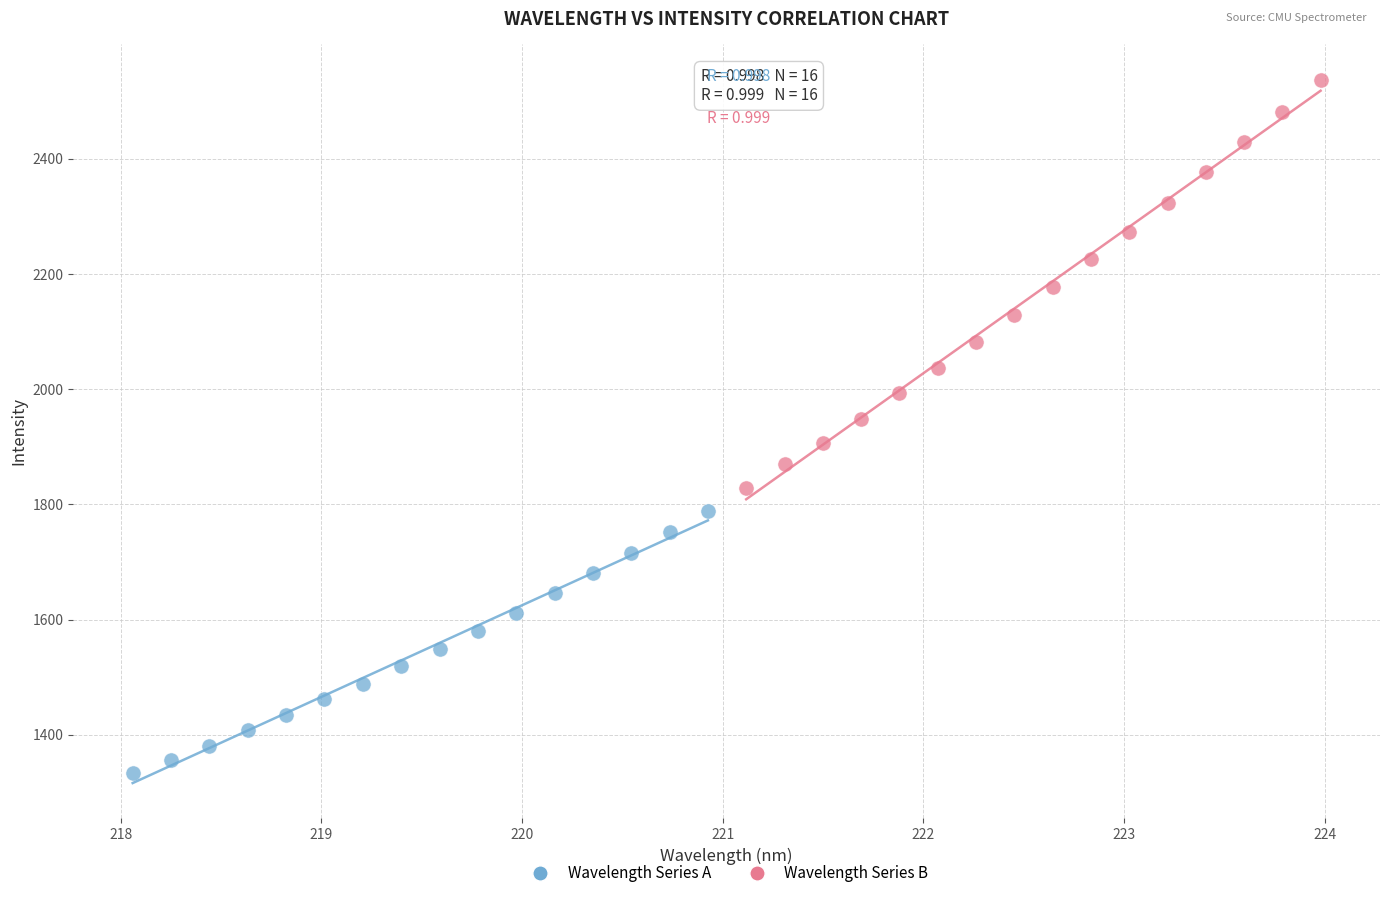

Which series reaches the maximum Y coordinate?

Wavelength Series B